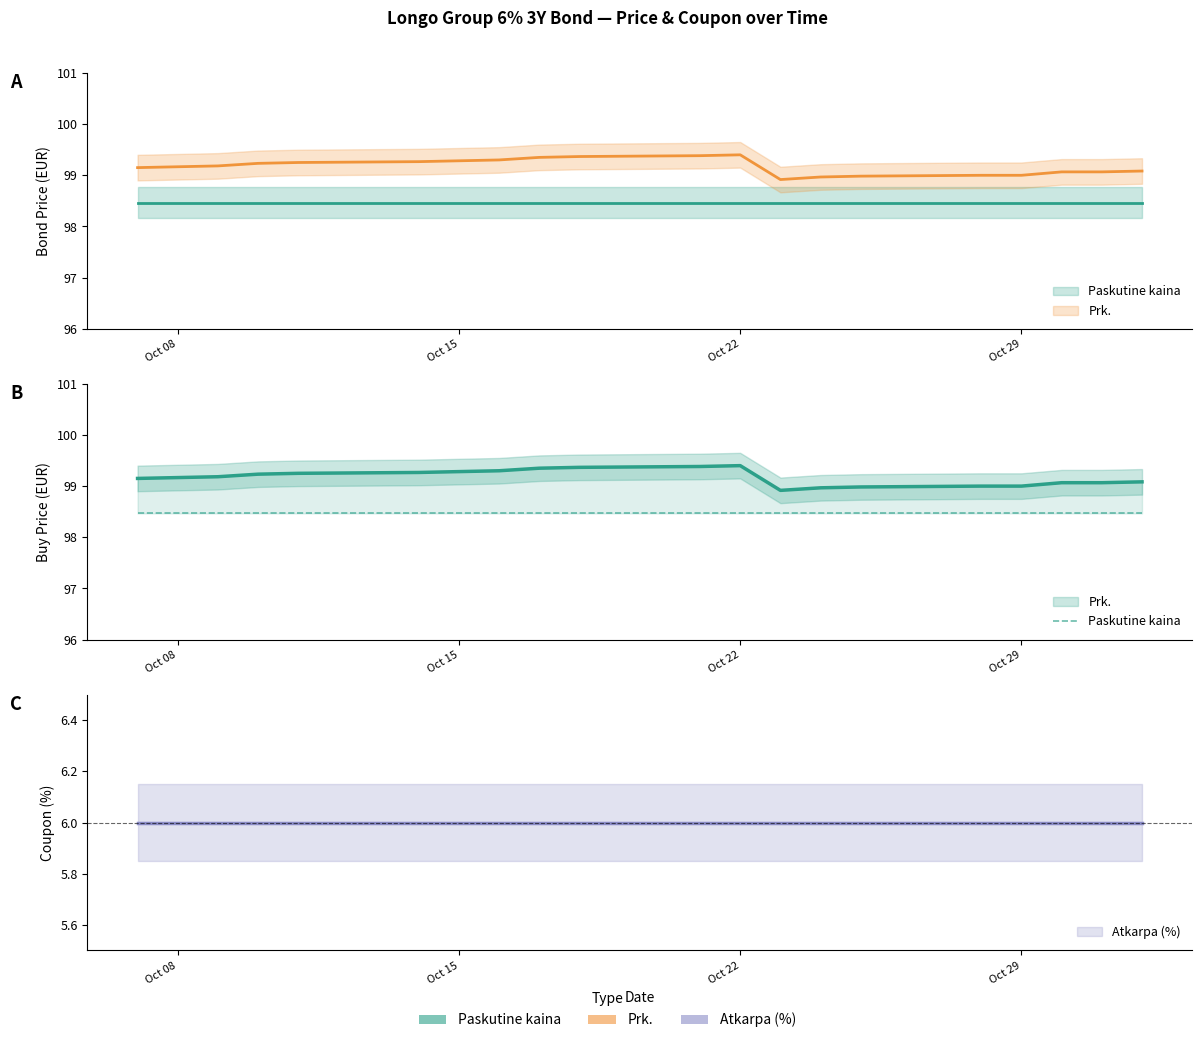

What position from the right is 2024-10-11?

16